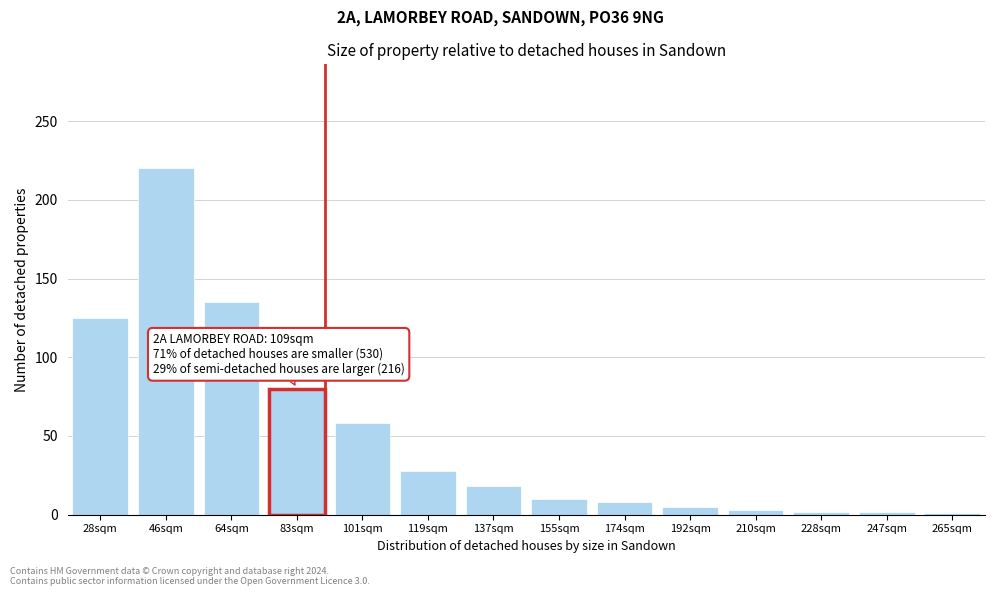

What is the sum of the values at 64sqm and 155sqm?

145